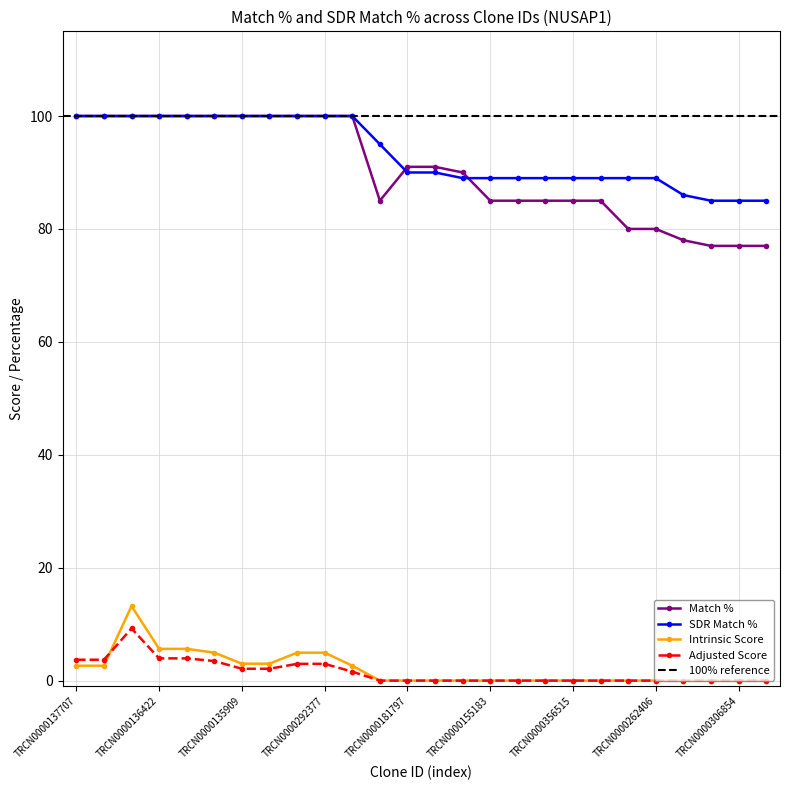

At which category is the sum across all series the highest?

TRCN0000135712